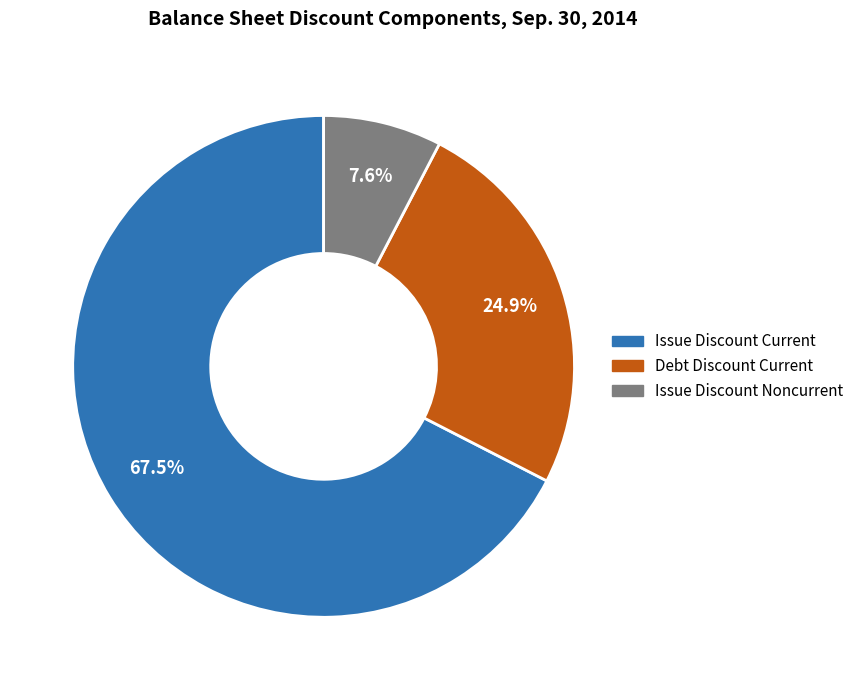

To the nearest percent, what is the combined percentage of Issue Discount Current and Issue Discount Noncurrent?

75%